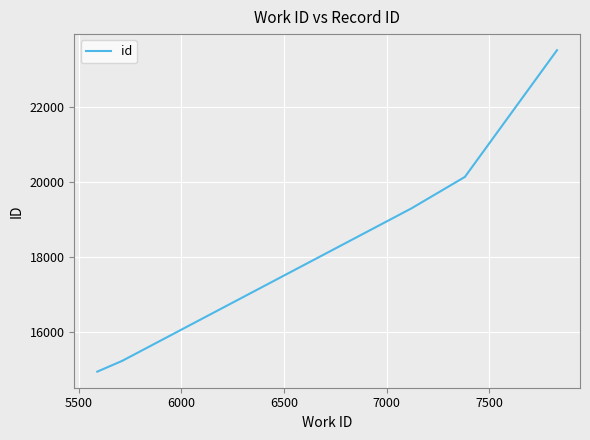

What is the difference between the maximum and minimum values?

8563